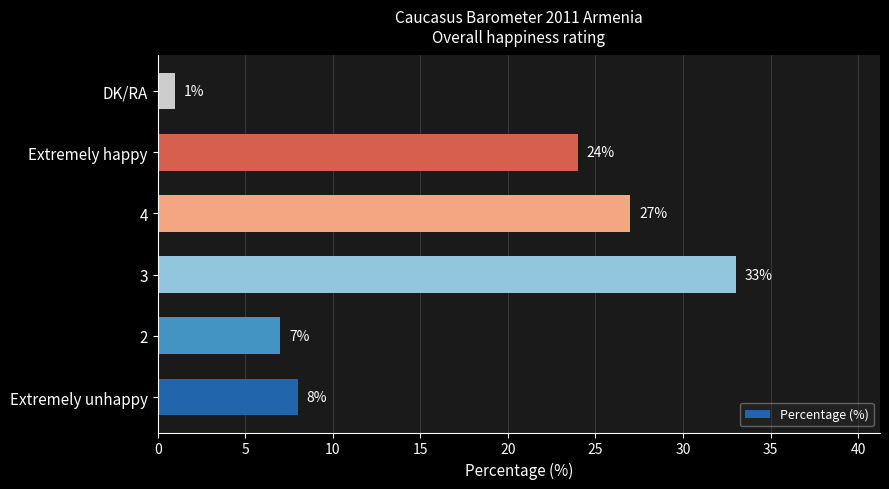

List the labels in order of value, largest first.

3, 4, Extremely happy, Extremely unhappy, 2, DK/RA